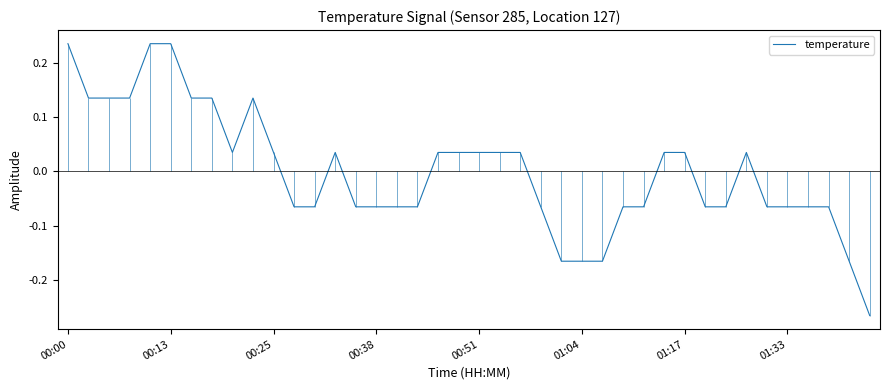

What is the minimum value shown in the chart?

-0.3